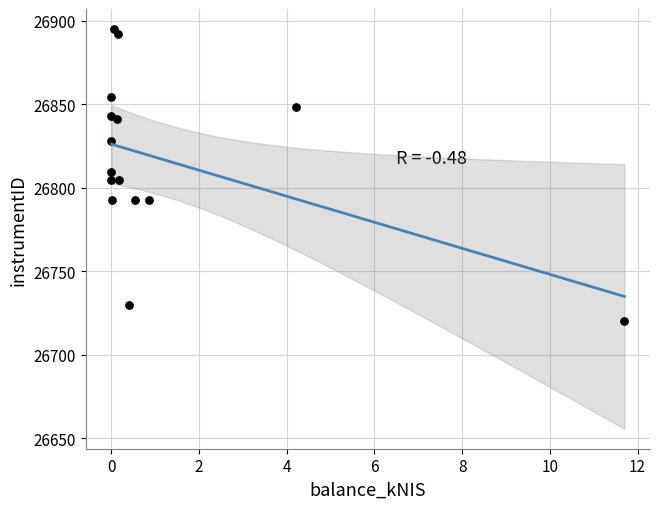

What is the range of Y values (max minus min)?

174.6